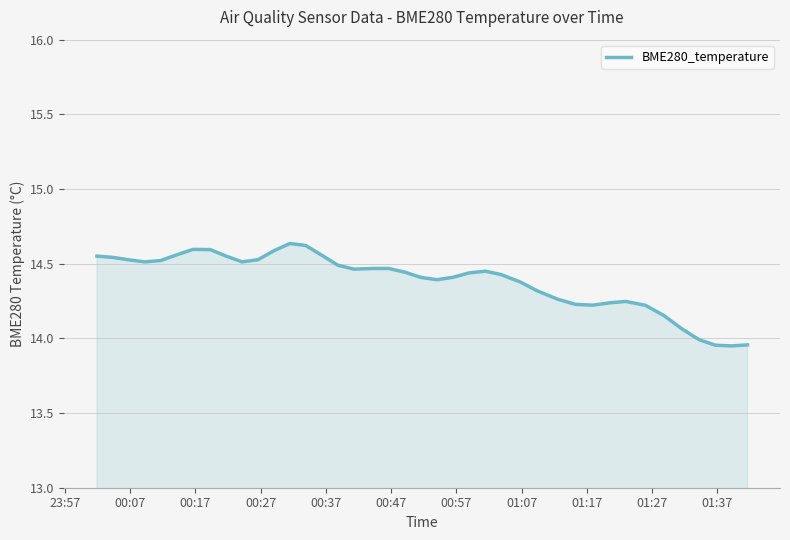

Count the number of data series in this chart.

1